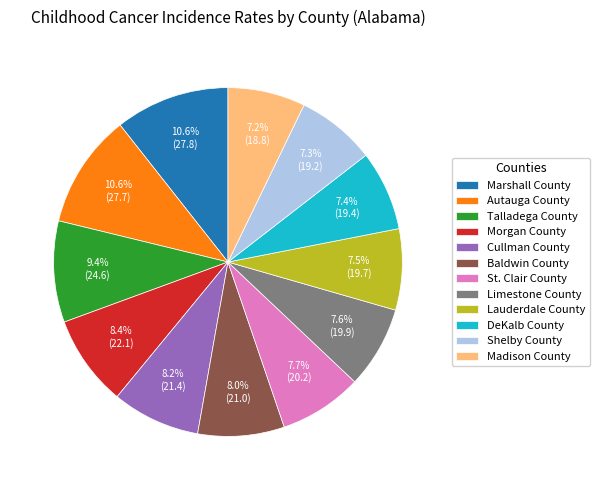

The Baldwin County slice represents 8% of the pie. True or false?

True